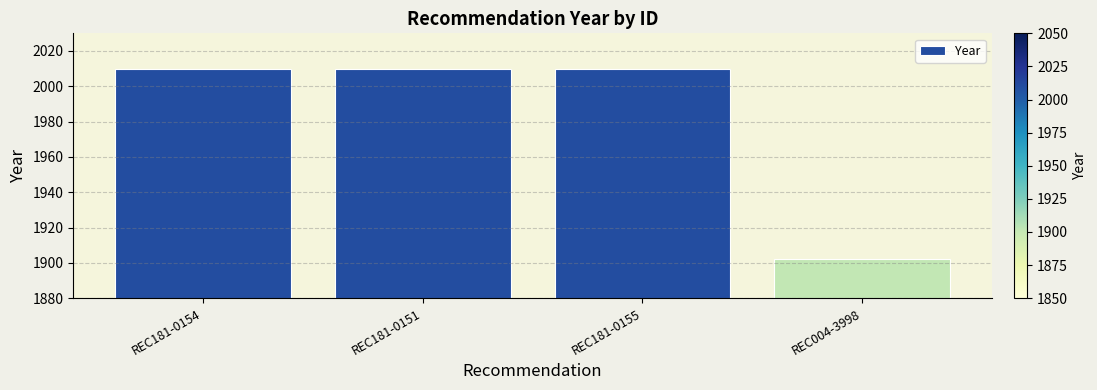

Reading left to right, what are all the values shown in this chart?

REC181-0154=2010	REC181-0151=2010	REC181-0155=2010	REC004-3998=1902